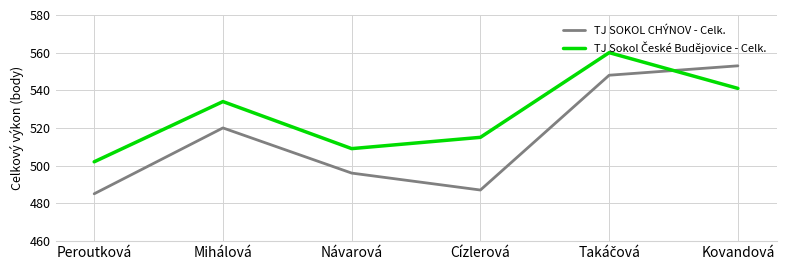

What value does the TJ SOKOL CHÝNOV - Celk. series have at Návarová, to the nearest 10?

500